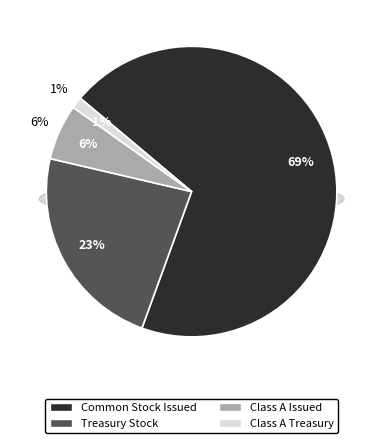

To the nearest percent, what is the difference between the largest and smallest slice percentages?

68%